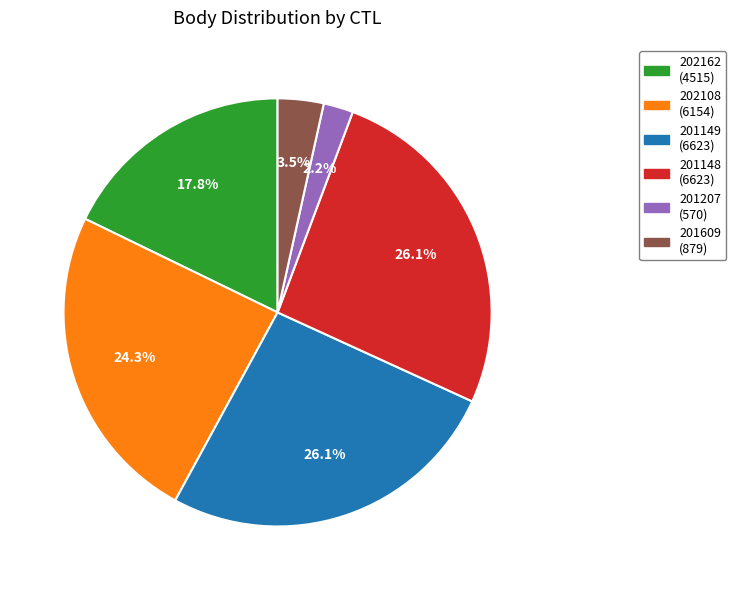

What is the ratio of the value at 201207 to the value at 202108?

0.1